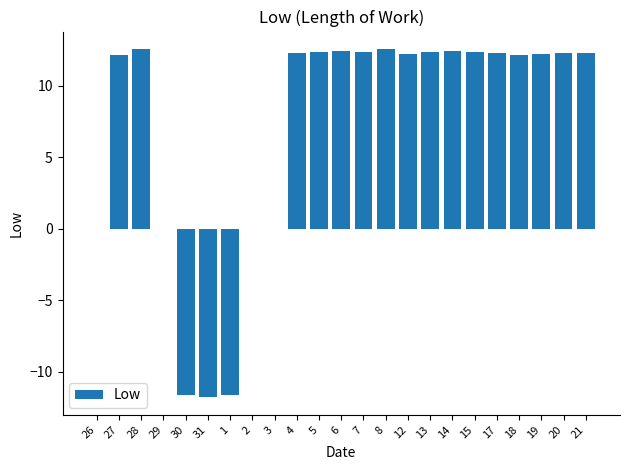

What is the greatest value displayed?

12.6